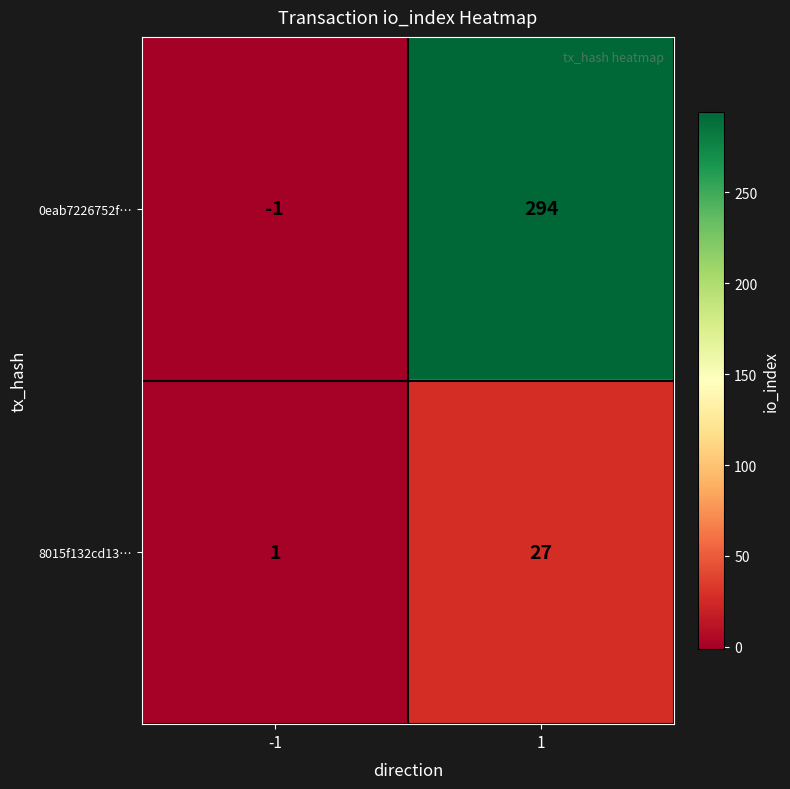

What is the difference between the maximum and minimum values in the 8015f132cd13… series?

26